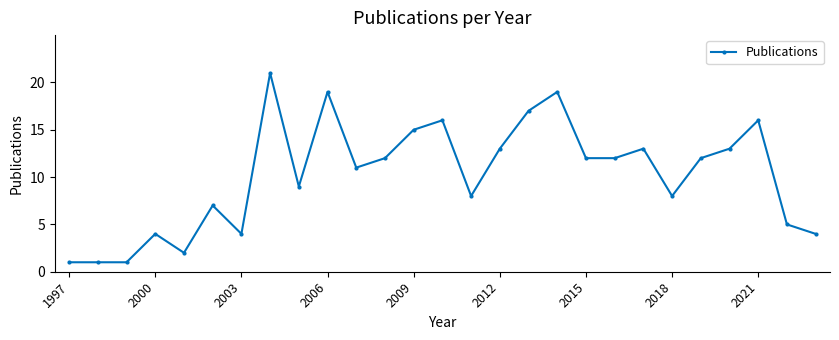

Reading left to right, transcribe all the data shown in this chart.

1	1	1	4	2	7	4	21	9	19	11	12	15	16	8	13	17	19	12	12	13	8	12	13	16	5	4